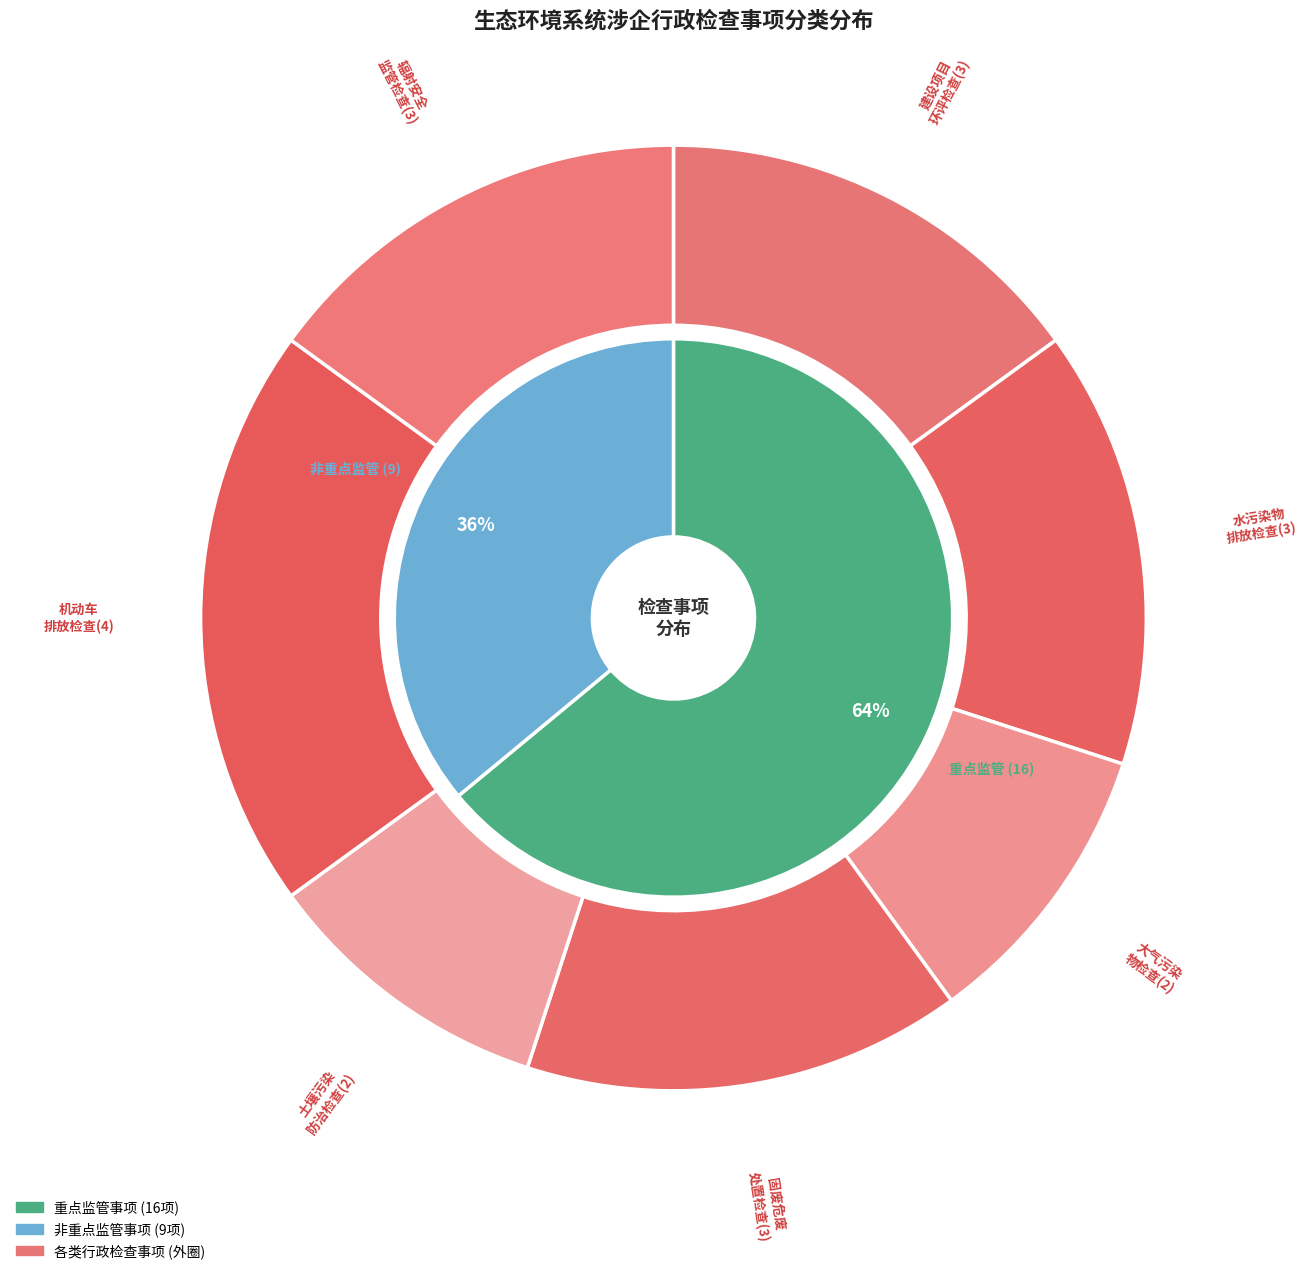

Is it true that 是 is 76% of the pie?

False